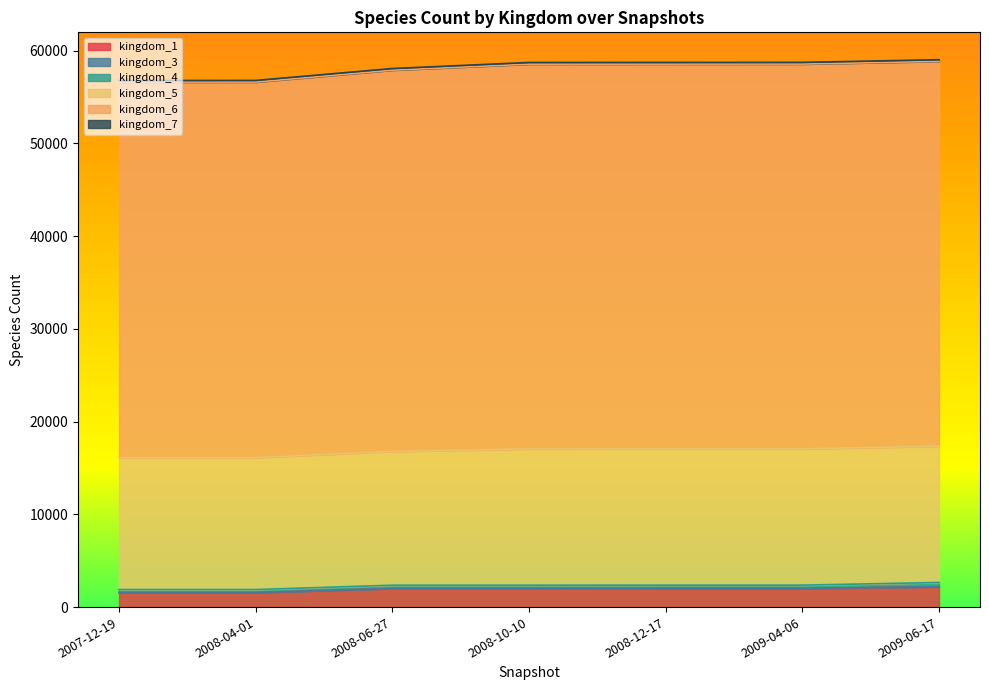

Which series has the largest range (max minus min)?

kingdom_6